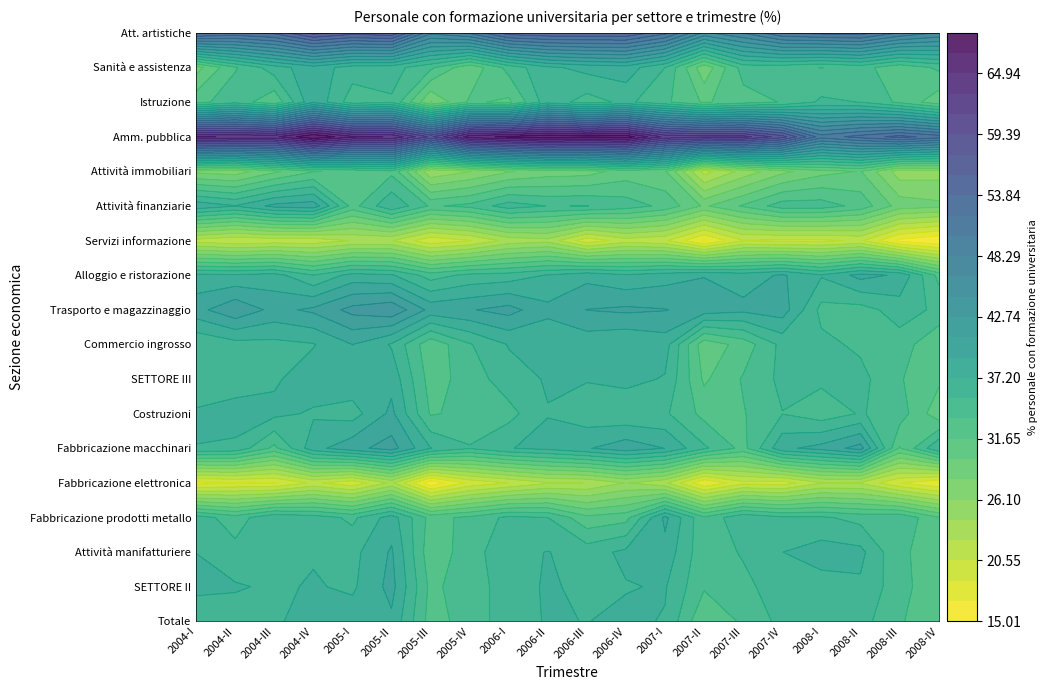

What is the highest value of the Amm. pubblica series?

68.6